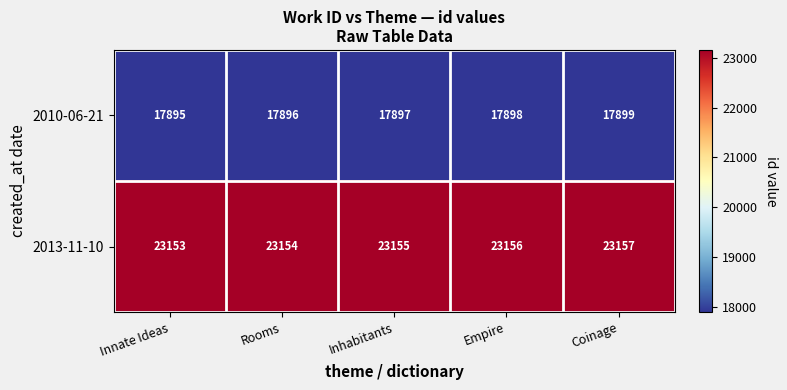

What is the sum of the 2010-06-21 values at Coinage and Innate Ideas?

35794